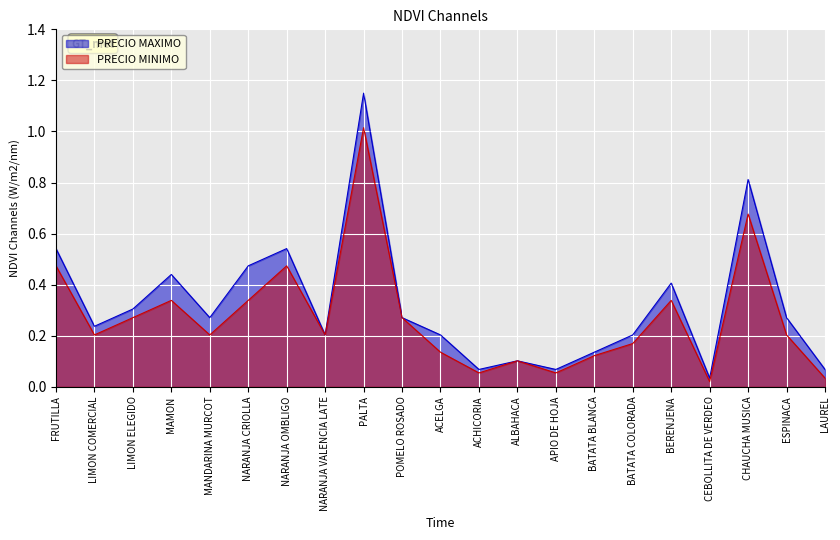

Reading left to right, list all the values displayed in this chart.

PRECIO MAXIMO: 0.5	0.2	0.3	0.4	0.3	0.5	0.5	0.2	1.1	0.3	0.2	0.1	0.1	0.1	0.1	0.2	0.4	0.0	0.8	0.3	0.1
PRECIO MINIMO: 0.5	0.2	0.3	0.3	0.2	0.3	0.5	0.2	1.0	0.3	0.1	0.1	0.1	0.1	0.1	0.2	0.3	0.0	0.7	0.2	0.0